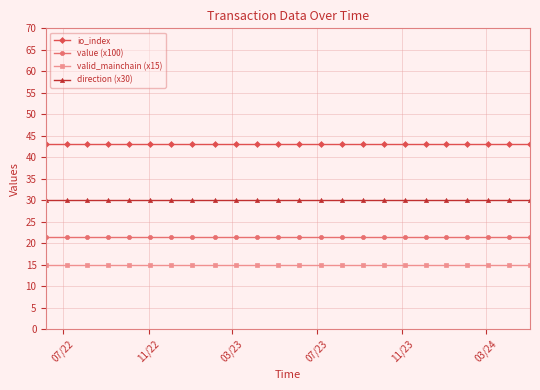

Which series has the largest total across all categories?

io_index